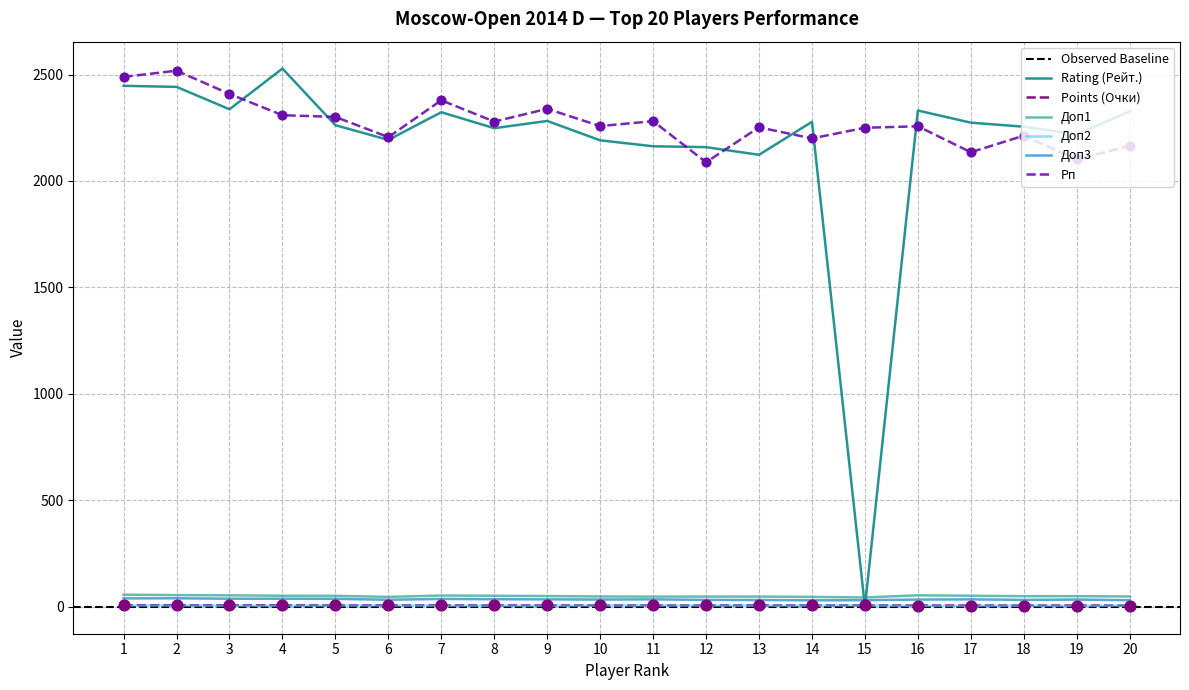

Which series contains the lowest Y value?

Rating (Рейт.)